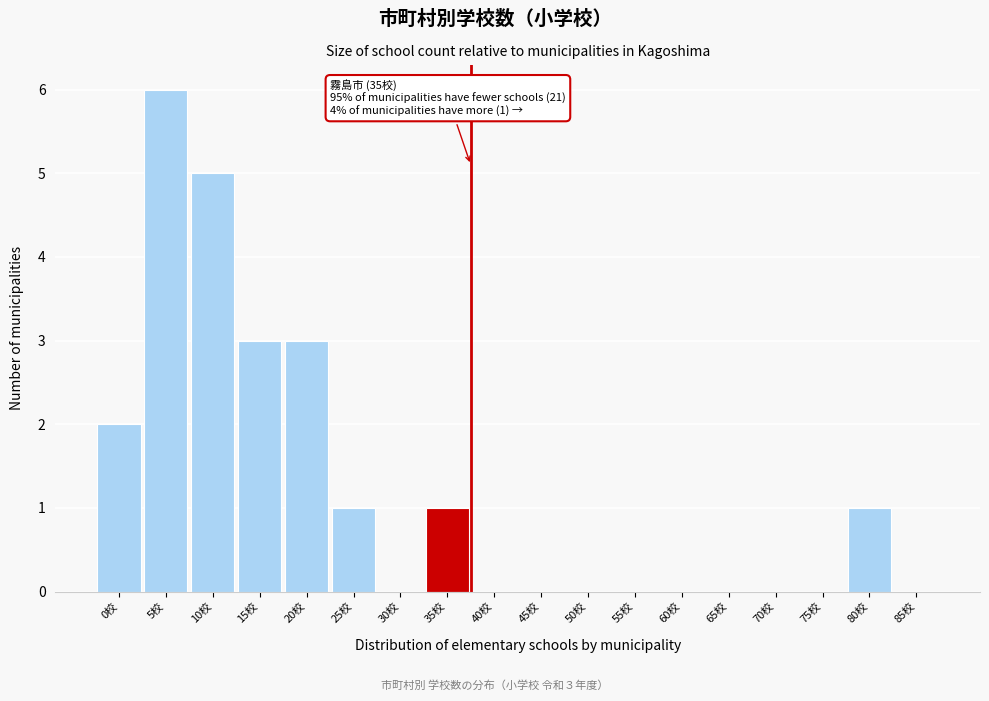

Reading left to right, list all the values displayed in this chart.

0校=2	5校=6	10校=5	15校=3	20校=3	25校=1	30校=0	35校=1	40校=0	45校=0	50校=0	55校=0	60校=0	65校=0	70校=0	75校=0	80校=1	85校=0